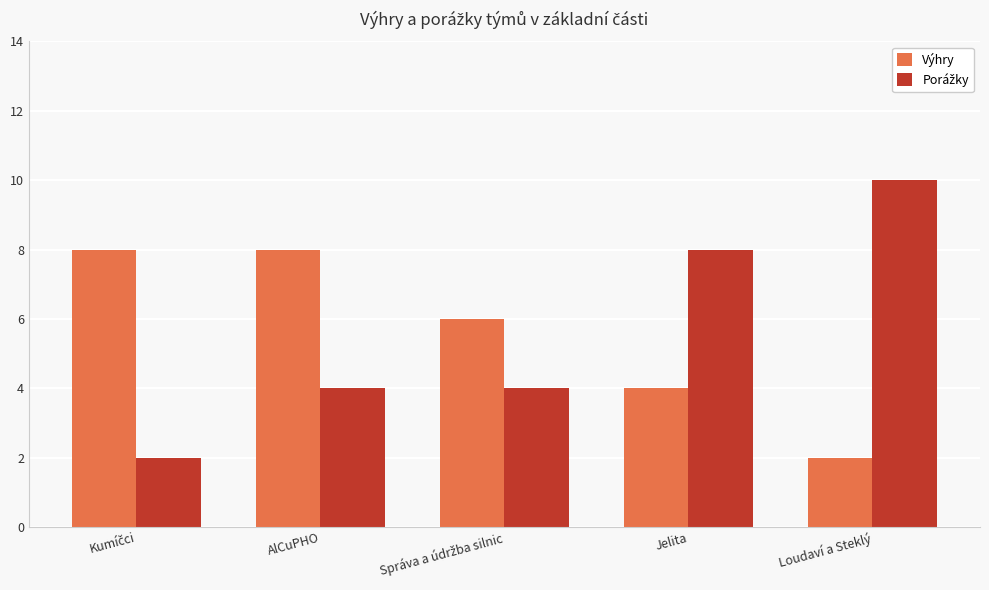

What is the sum of all Výhry values?

28